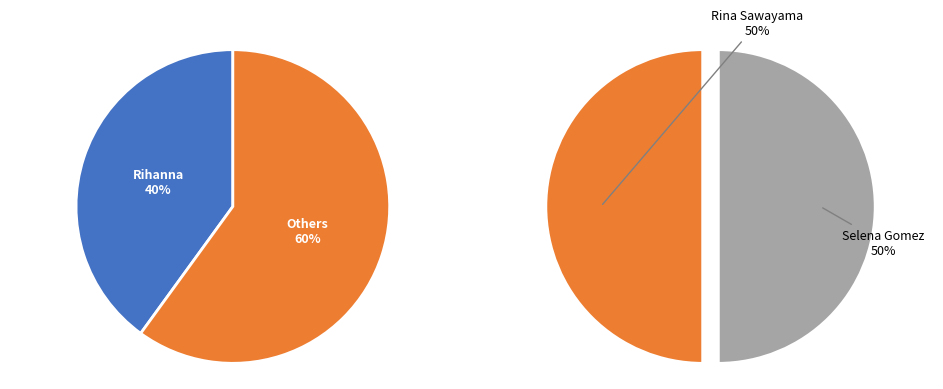

Is Rihanna the majority of the pie?

No